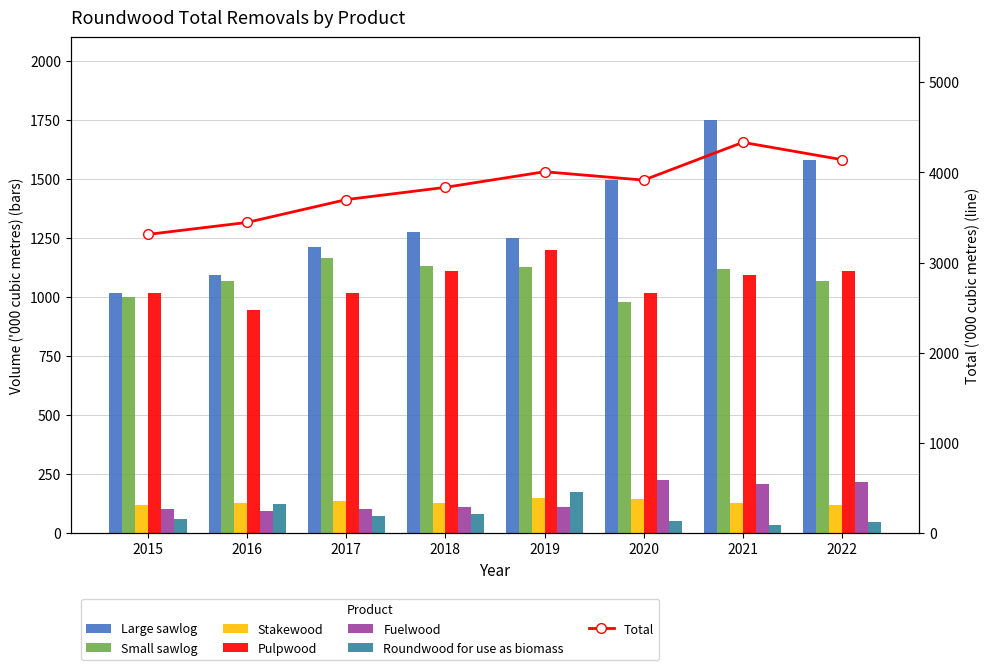

What is the minimum value for Large sawlog?

1016